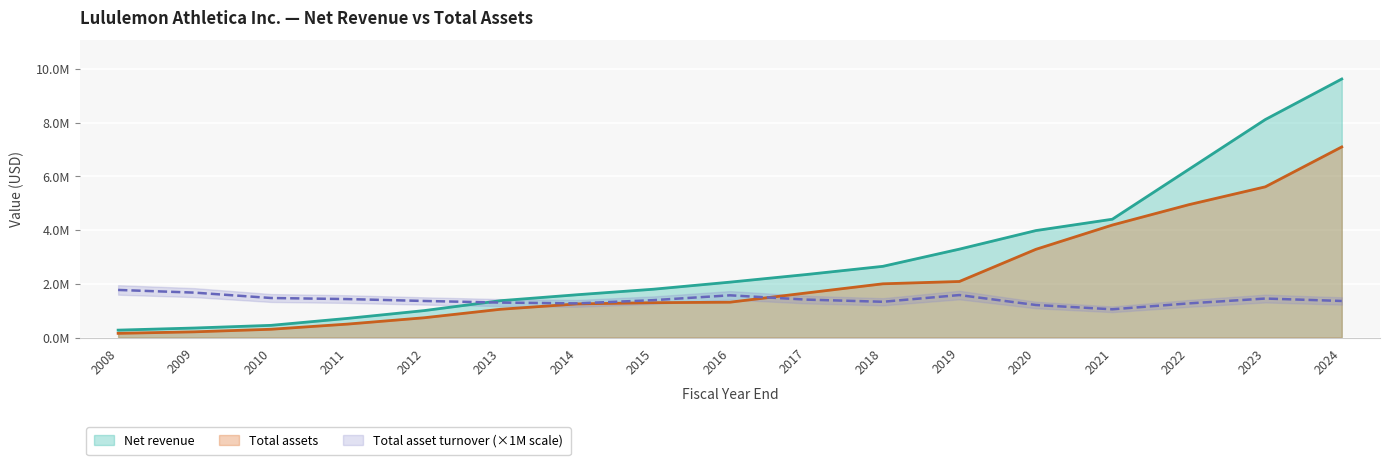

Is the value of Total assets at 2019 greater than the value of Net revenue at 2023?

No